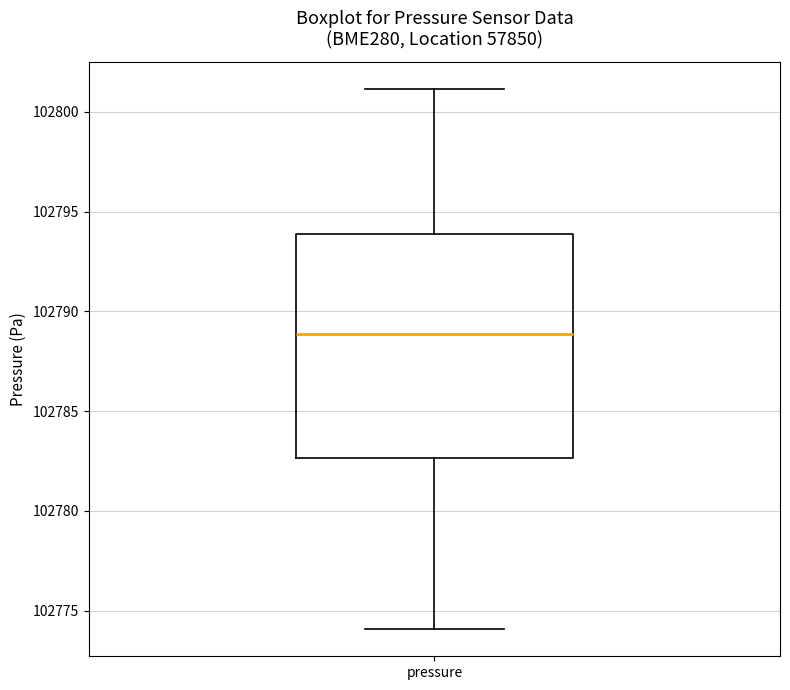

Where is the lower edge of the box for pressure on the y-axis? The values are not printed on the chart, so give them approximately, as read against the axis.

102782.5